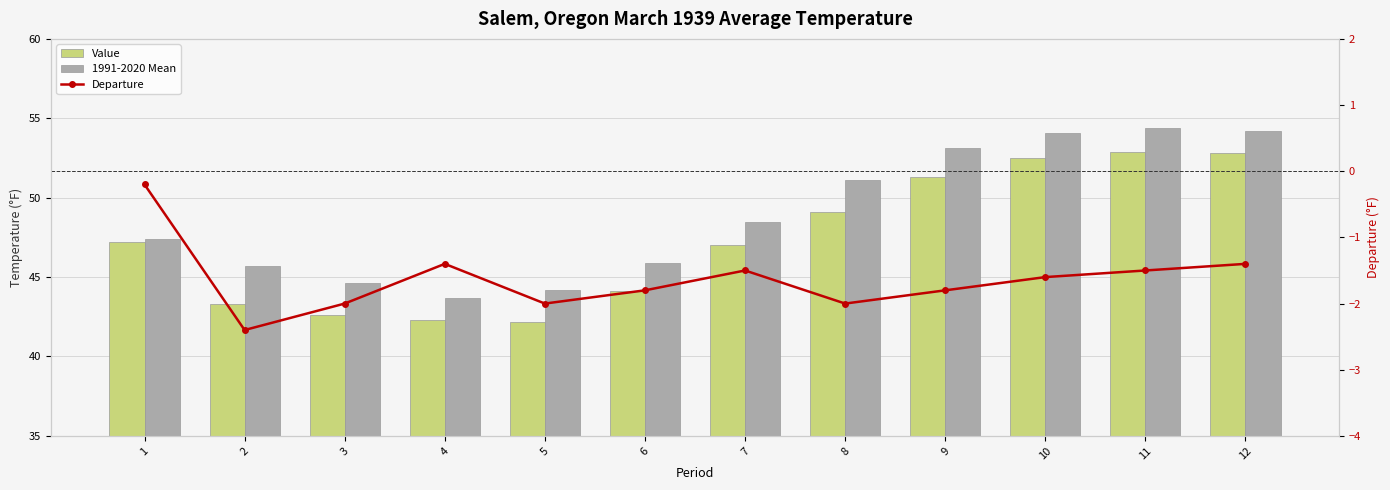

At which label does Departure reach its minimum?

2